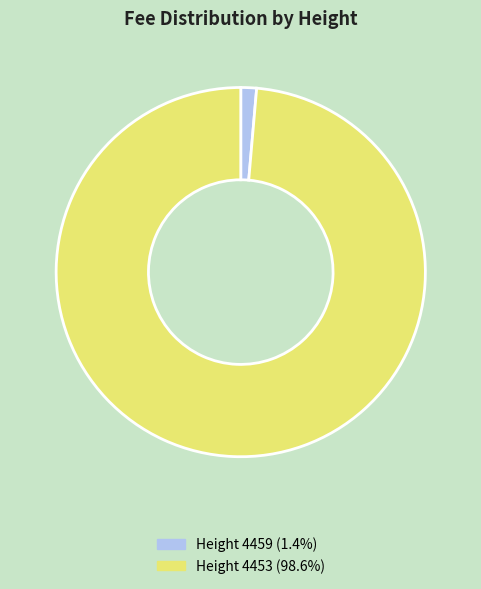

Count the number of slices in the pie.

2